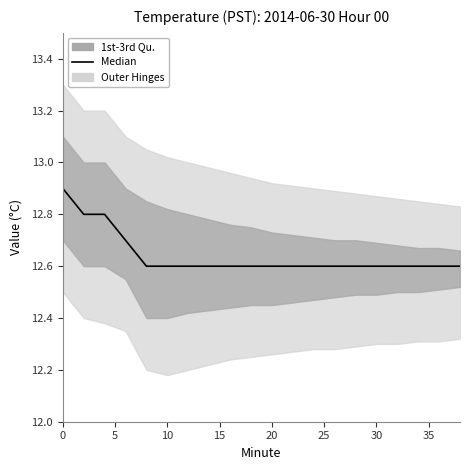

True or false: the data has more than 1 interior local peaks.

False